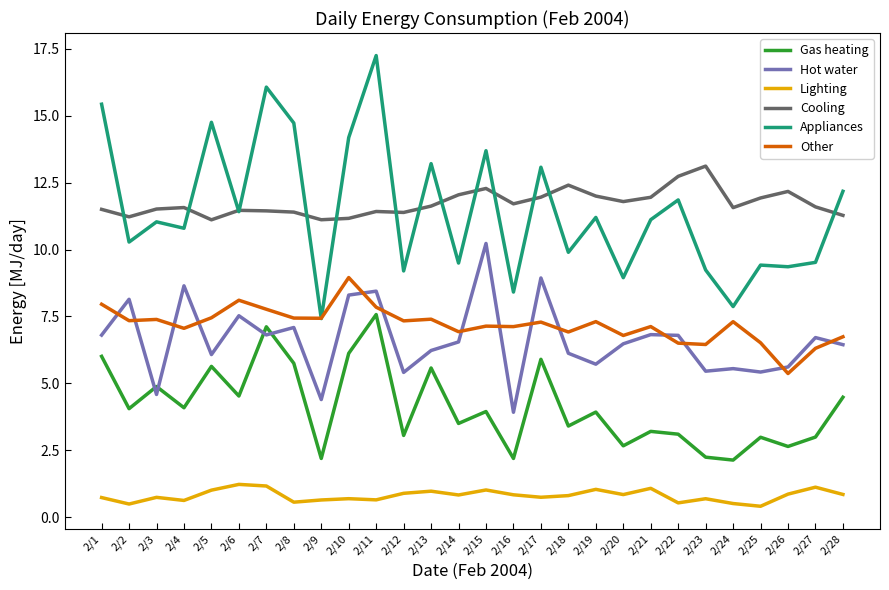

What is the difference between the highest and lowest values at 2/15?

12.7